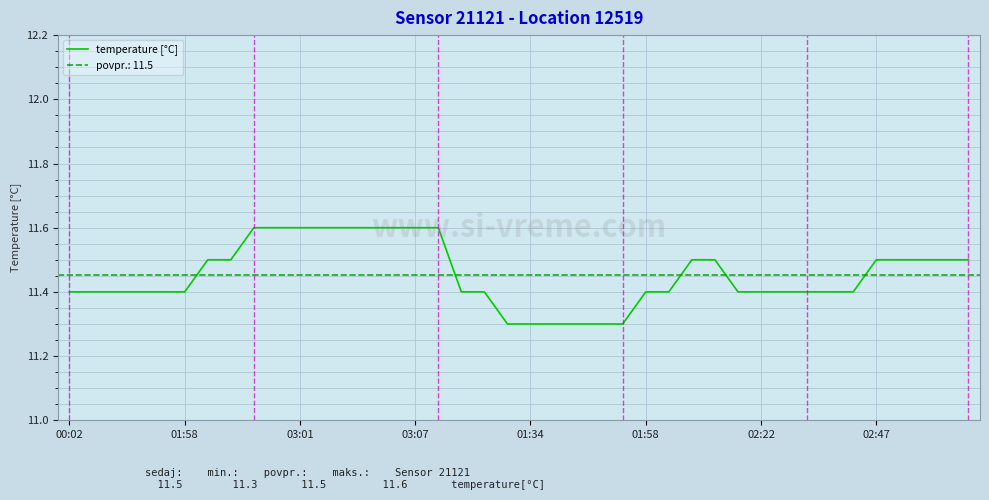

What is the difference between the maximum and minimum values?

0.3